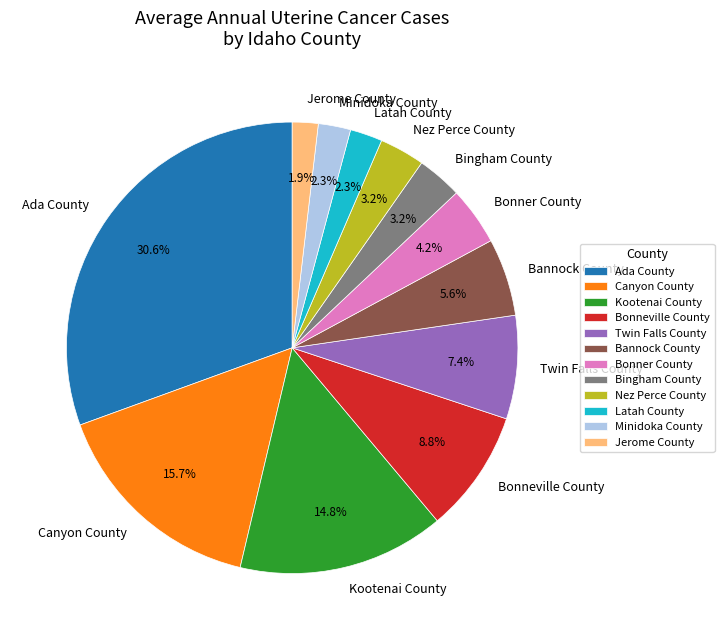

Which category has the biggest portion of the pie?

Ada County